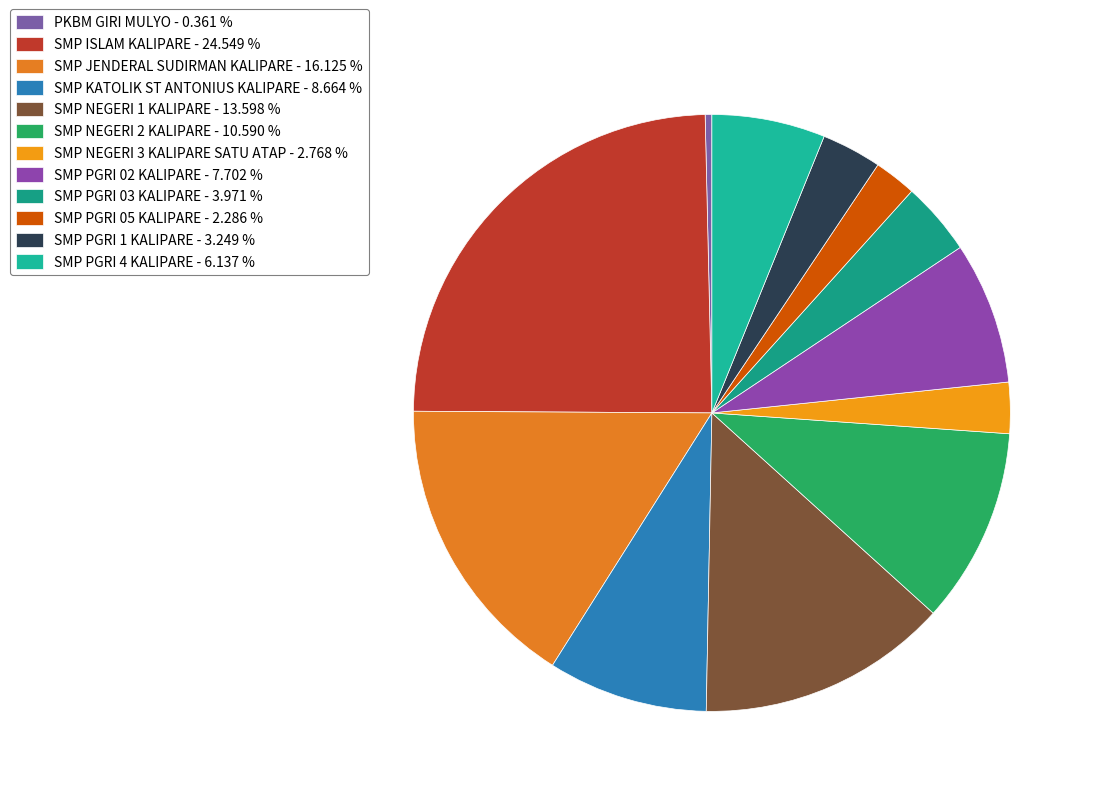

How many segments does this pie chart have?

12